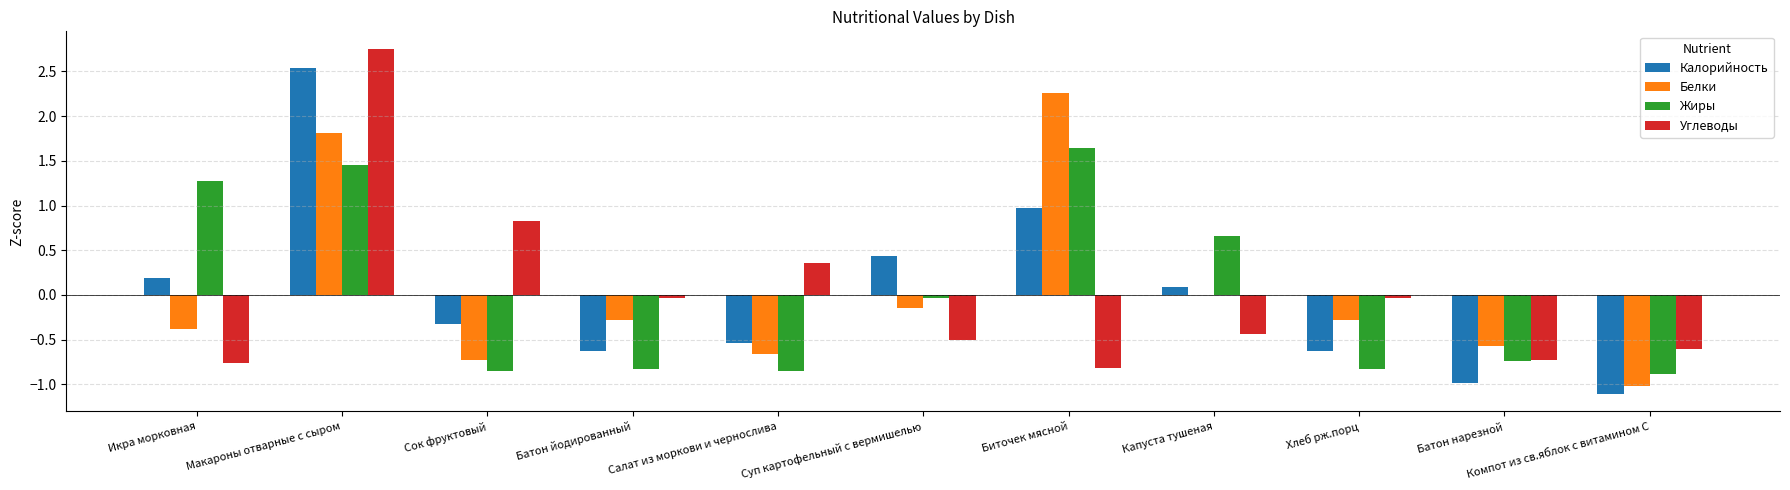

How many groups of bars are there?

11